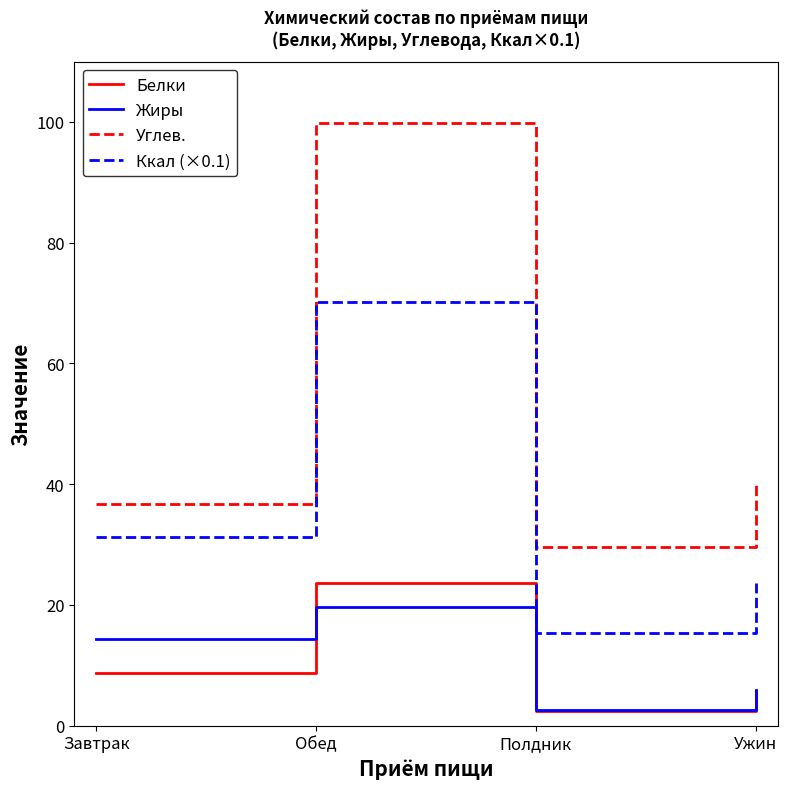

Rank the categories by Белки value from lowest to highest.

Полдник, Ужин, Завтрак, Обед